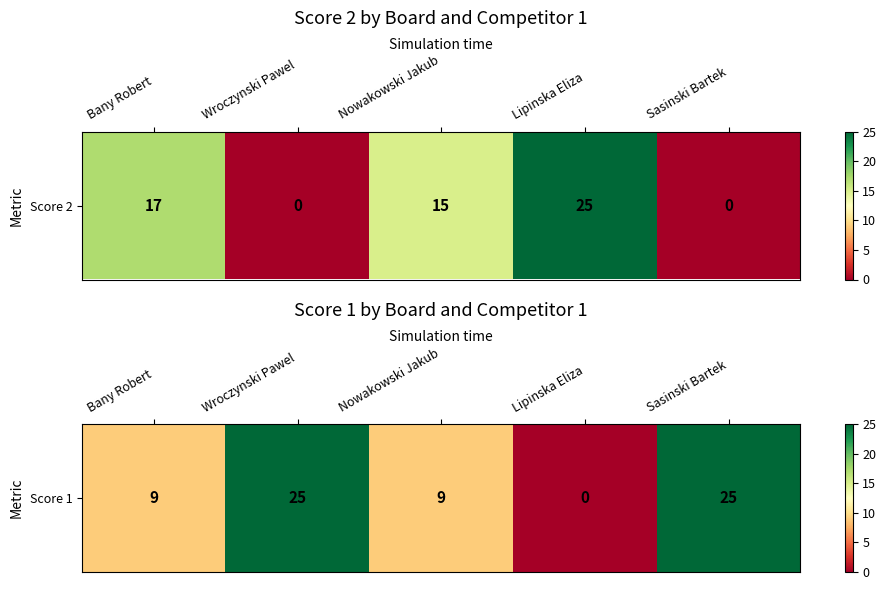

The value at Bany Robert is 5. True or false?

False